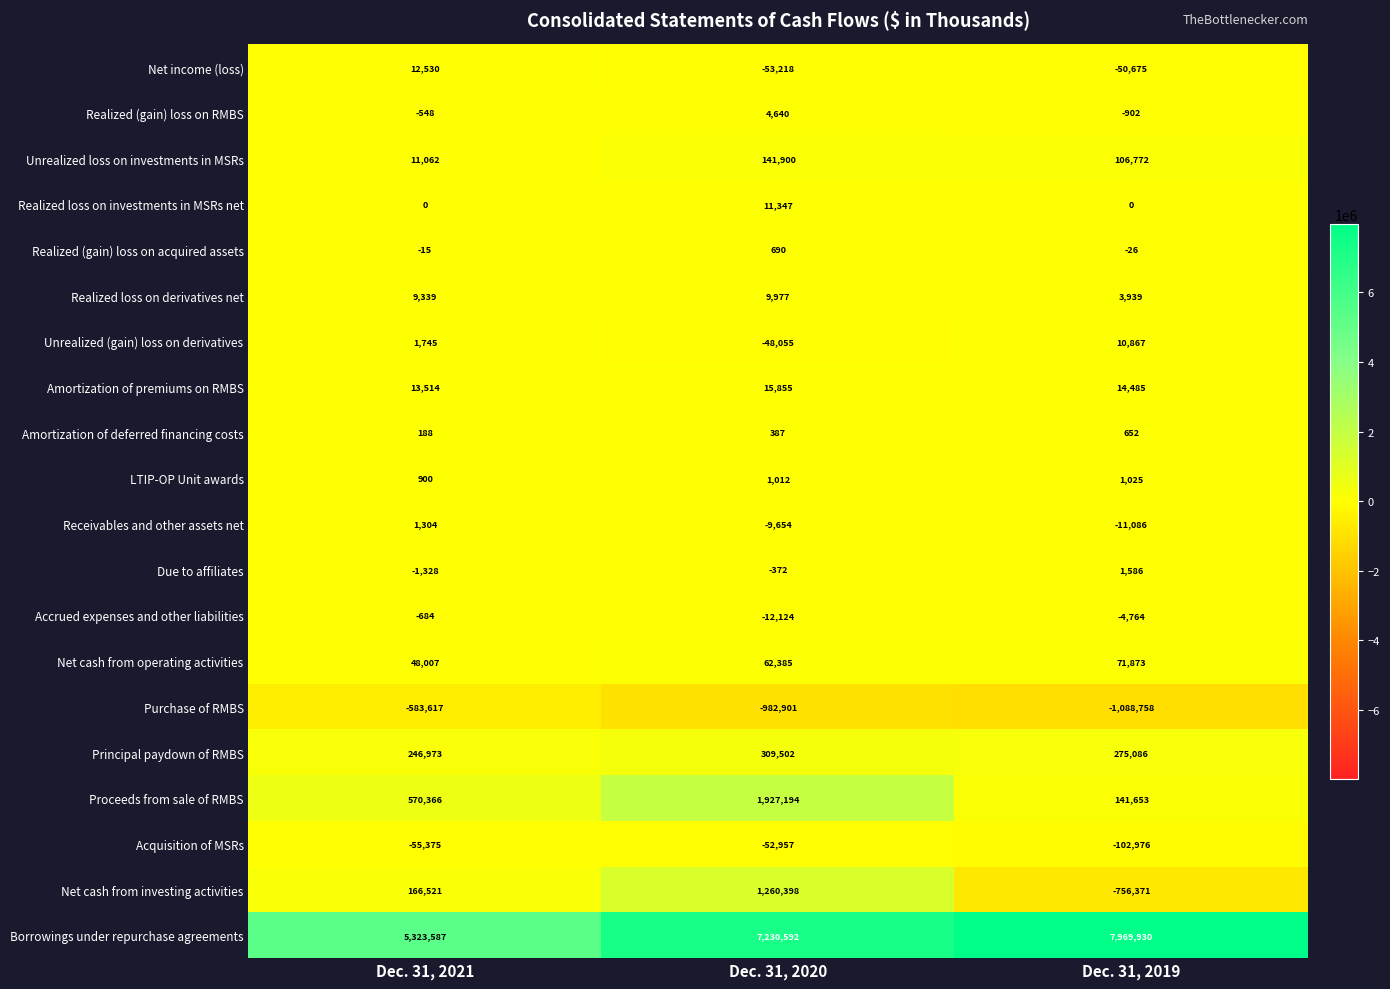

Is it true that Acquisition of MSRs equals -92115 at Dec. 31, 2020?

False